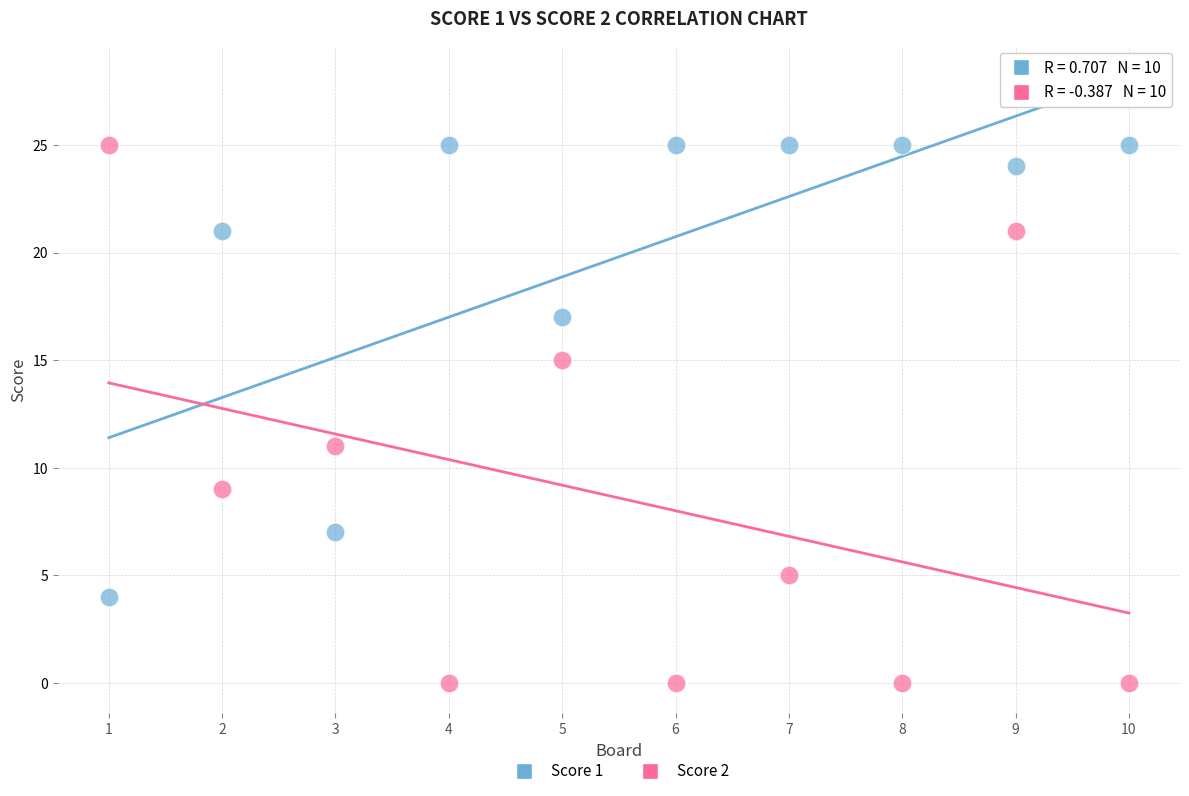

Across all data points, what is the range of Y values (max minus min)?

25